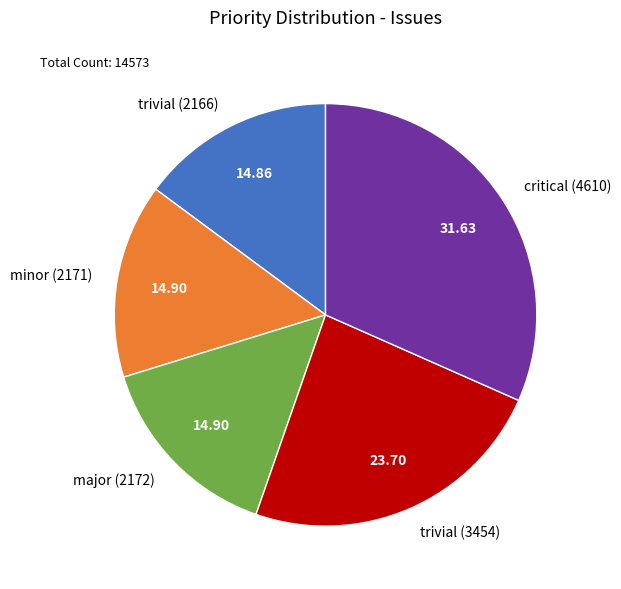

Does minor (2171) represent more than half of the total?

No